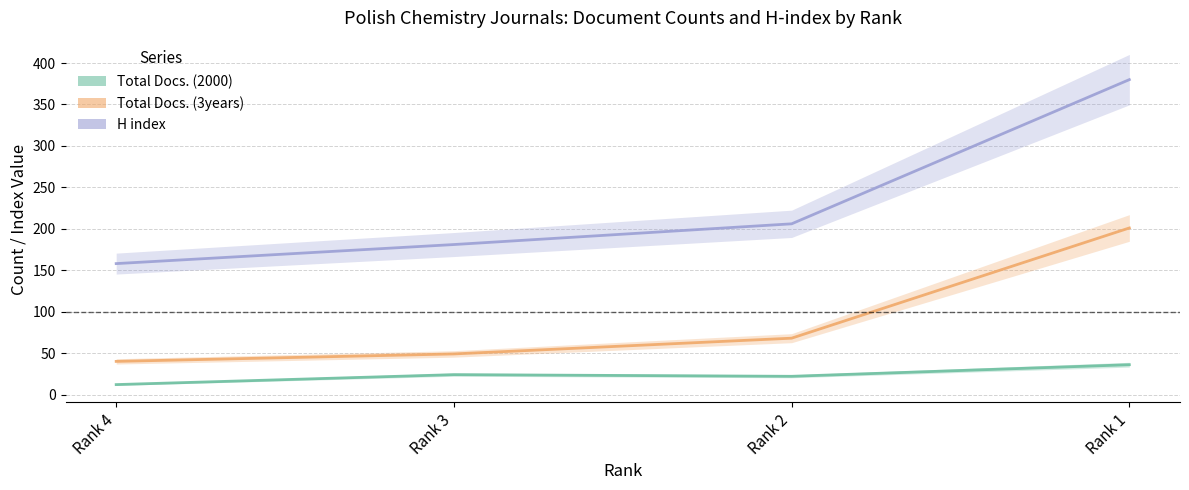

Is it true that Total Docs. (3years) equals 291 at Rank 1?

False